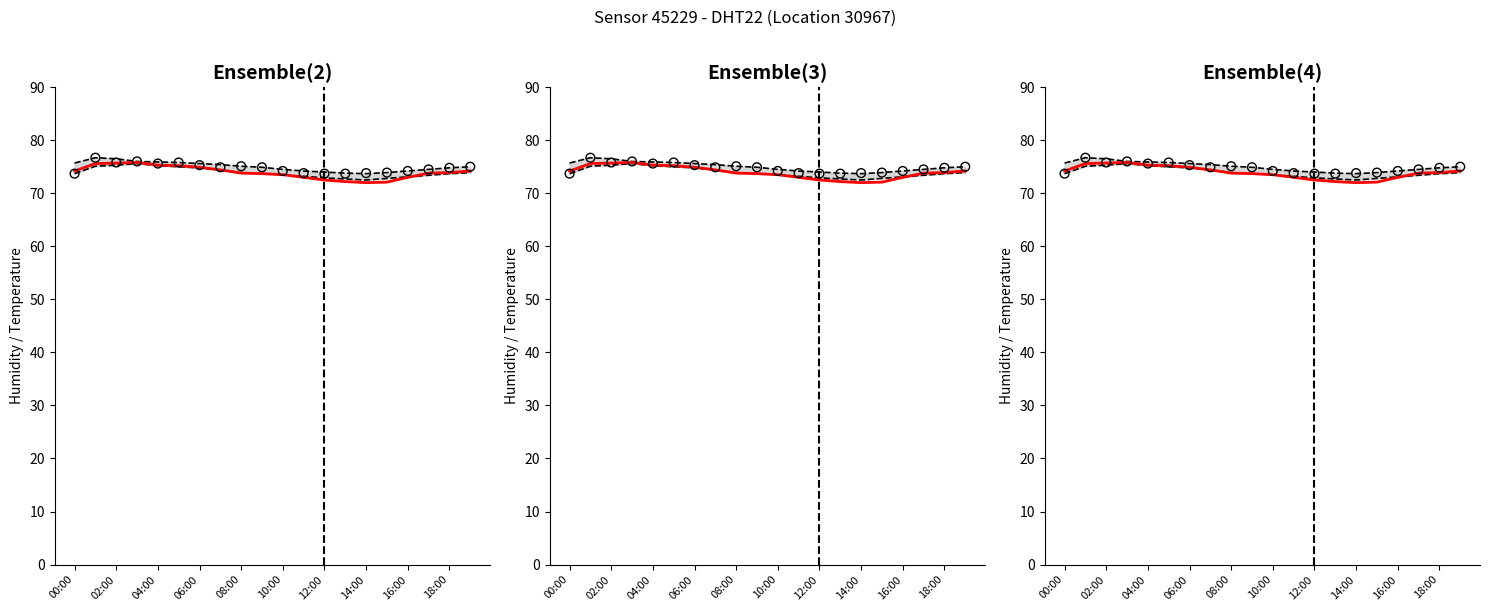

Is the value of upper_humidity at 11 greater than the value of lower_humidity at 13?

Yes